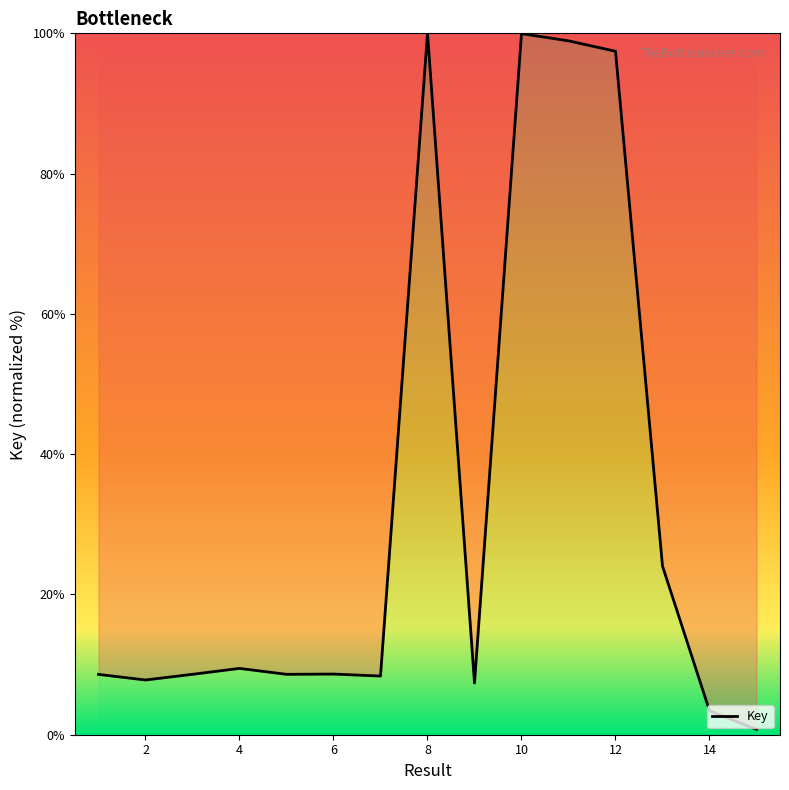

What is the greatest value displayed?

100.0